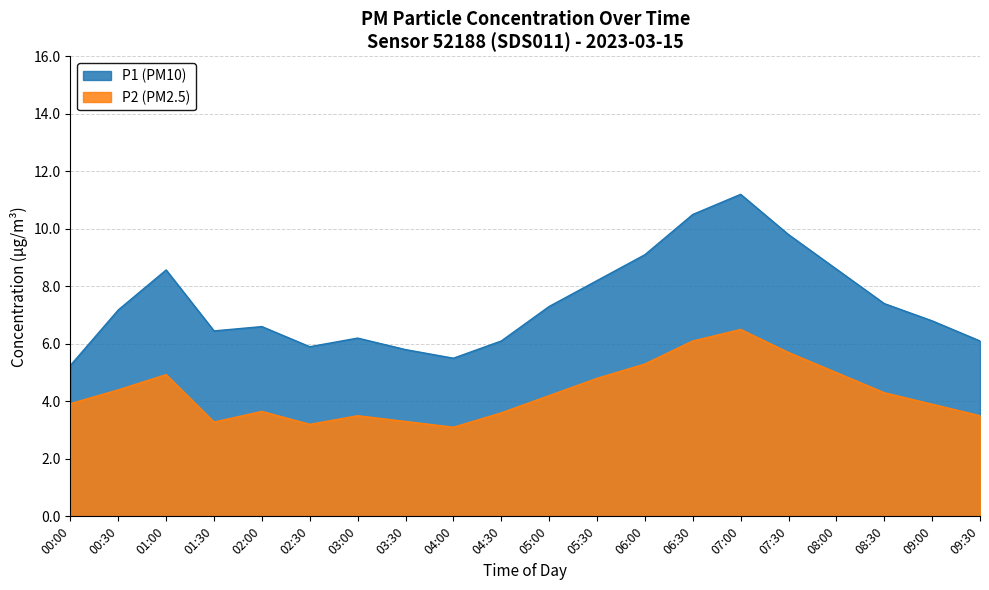

At how many categories does at least one series exceed 6?

16